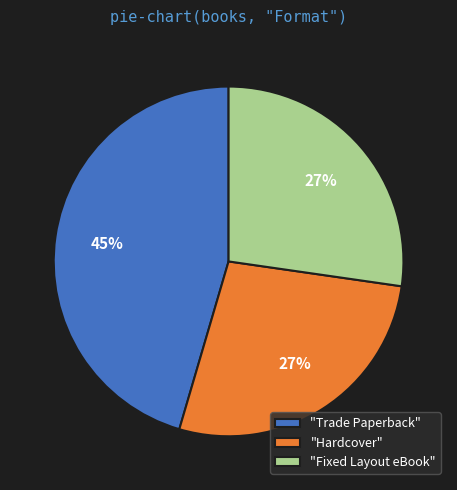

Does any single category account for the majority?

No